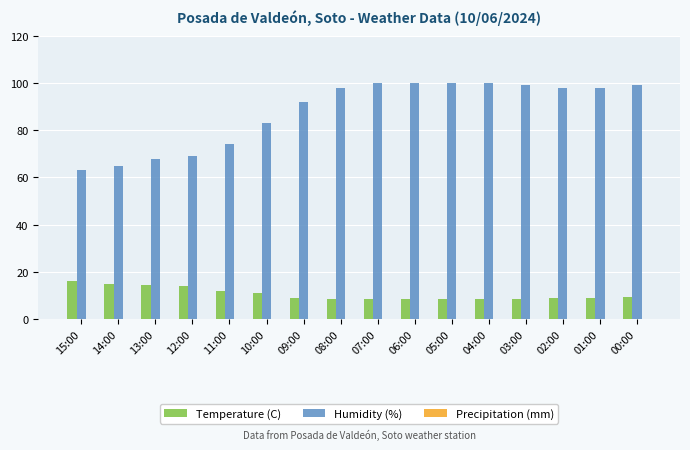

Between 09:00 and 03:00, which series saw the biggest shift?

Humidity (%)